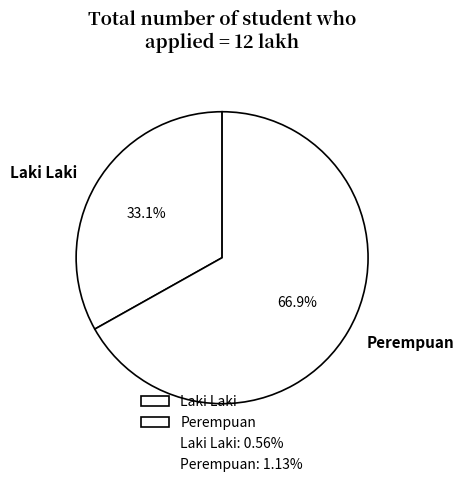

To the nearest percent, what is the average slice percentage?

50%